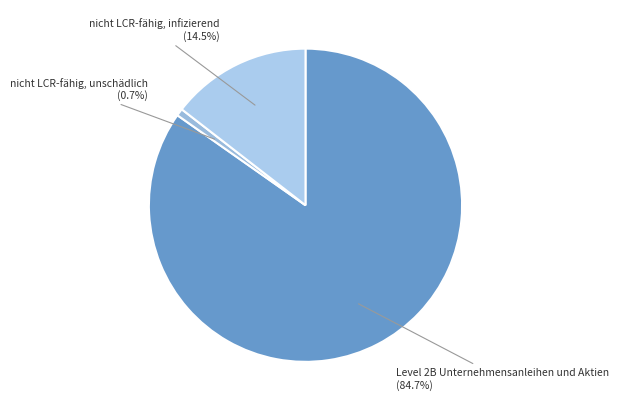

Rank the categories by value from lowest to highest.

nicht LCR-fähig, unschädlich, nicht LCR-fähig, infizierend, Level 2B Unternehmensanleihen und Aktien